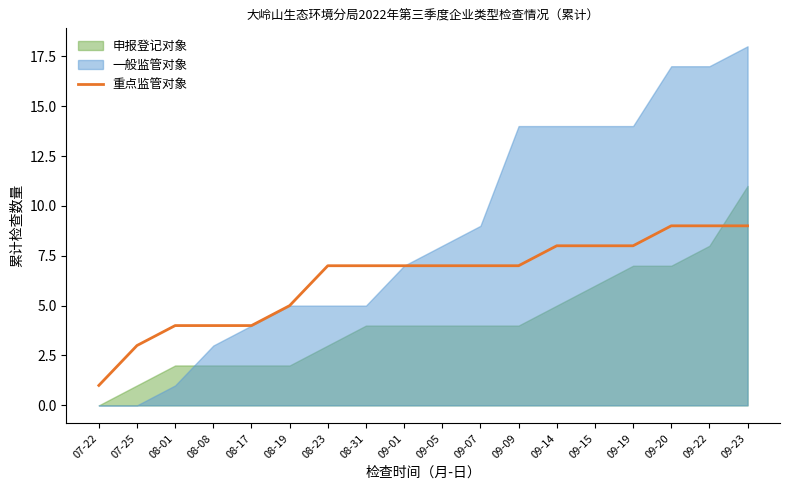

The 重点监管对象 series shows 11 at 09-01. True or false?

False